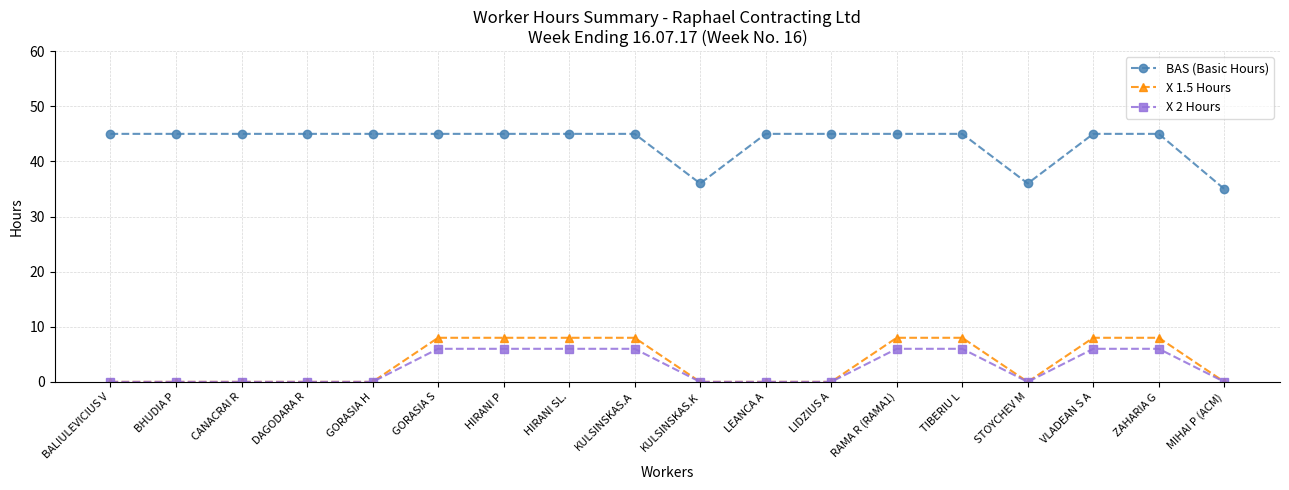

What is the minimum value for BAS (Basic Hours)?

35